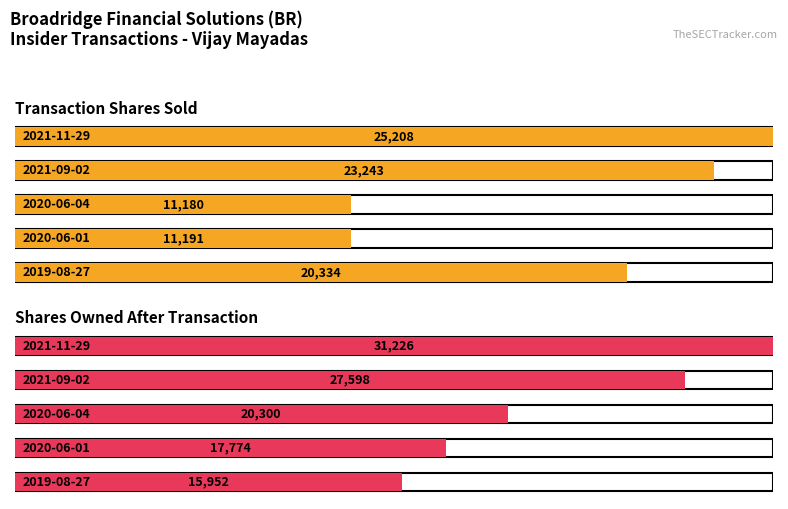

What is the maximum value for transactionShares?

25208.0